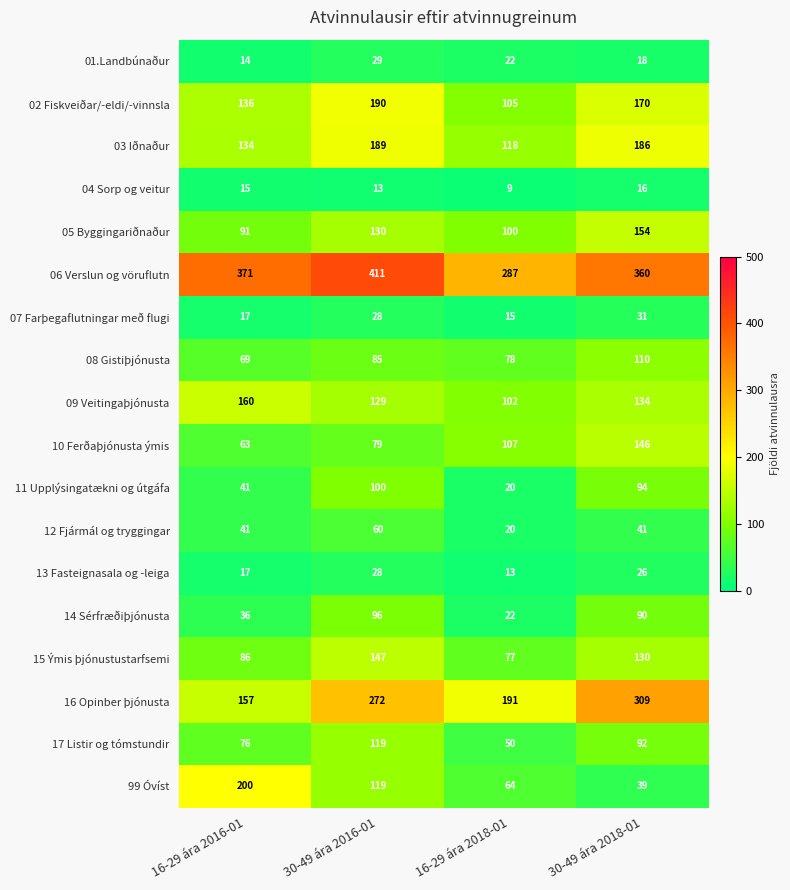

What is the average value of the 04 Sorp og veitur series?

13